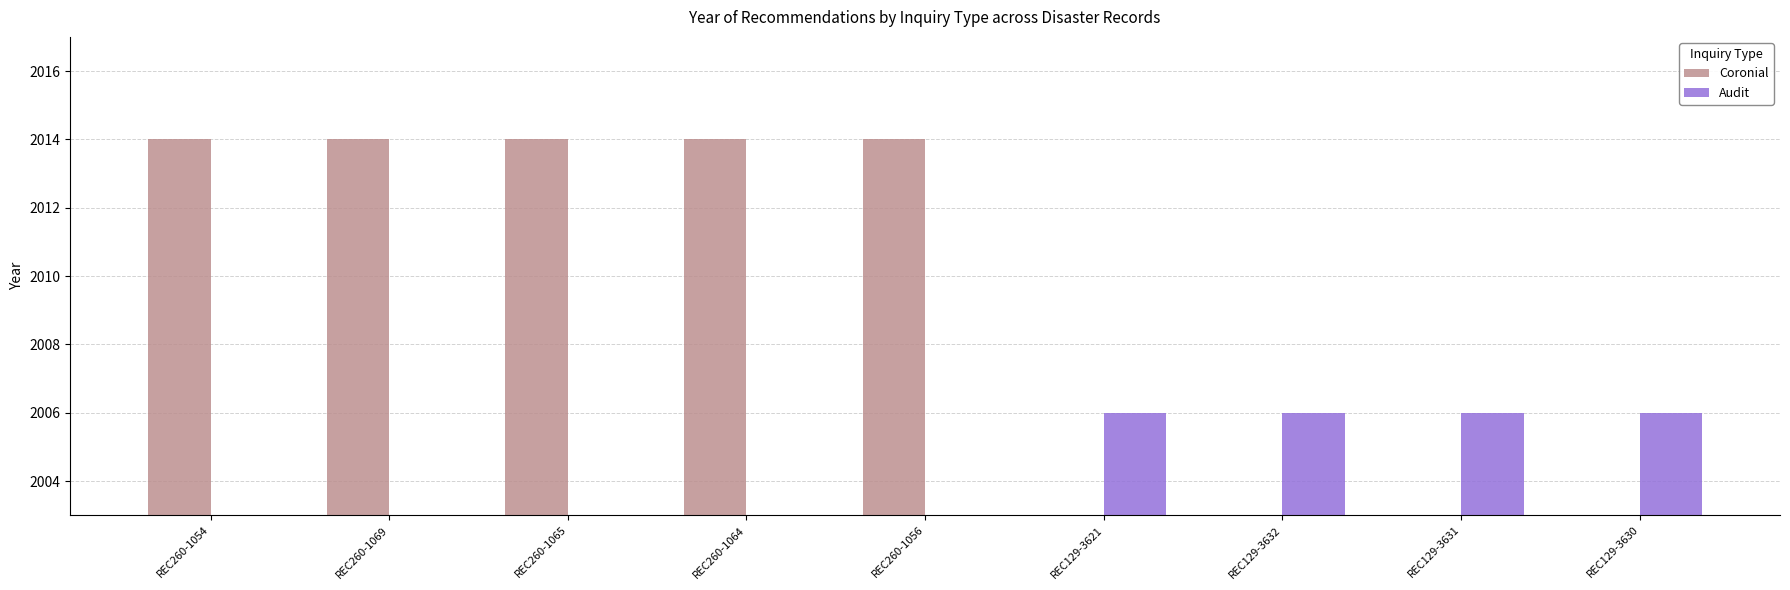

Are the bars grouped side by side (vs. stacked)?

Yes